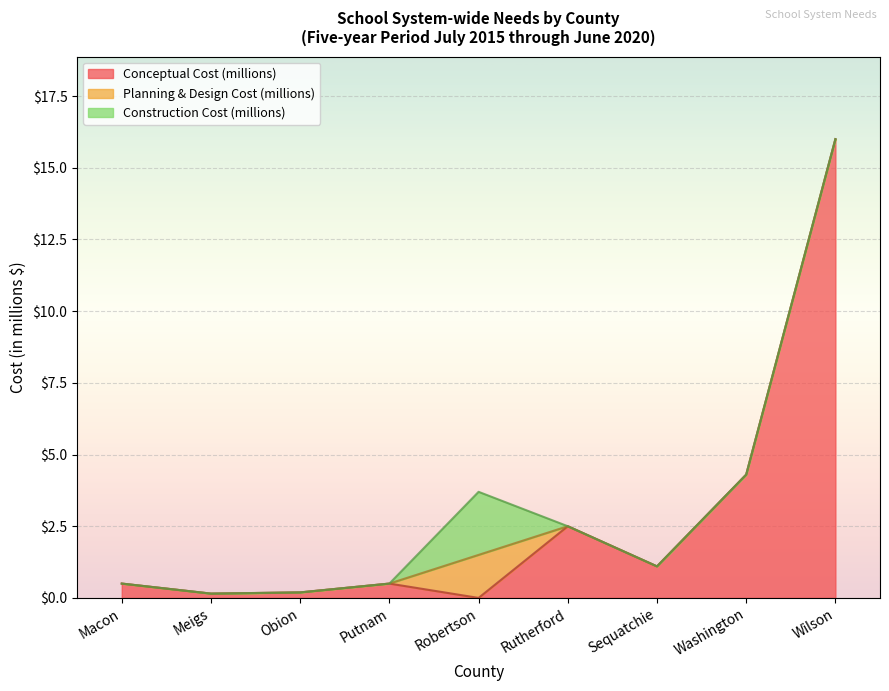

Reading left to right, transcribe all the data shown in this chart.

Conceptual Cost (millions): 0.5	0.1	0.2	0.5	0.0	2.5	1.1	4.3	16.0
Planning & Design Cost (millions): 0.0	0.0	0.0	0.0	1.5	0.0	0.0	0.0	0.0
Construction Cost (millions): 0.0	0.0	0.0	0.0	2.2	0.0	0.0	0.0	0.0